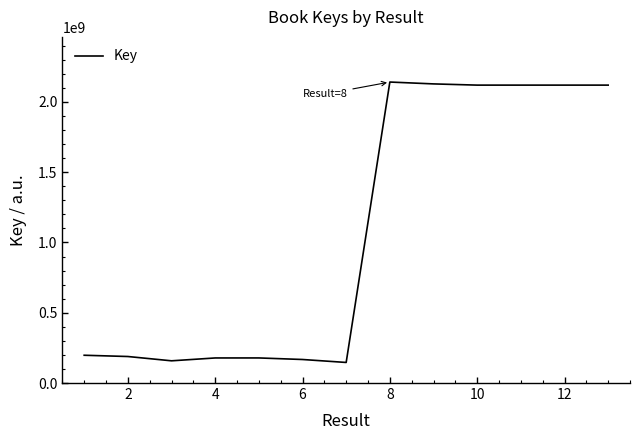

What is the minimum value shown in the chart?

146338240